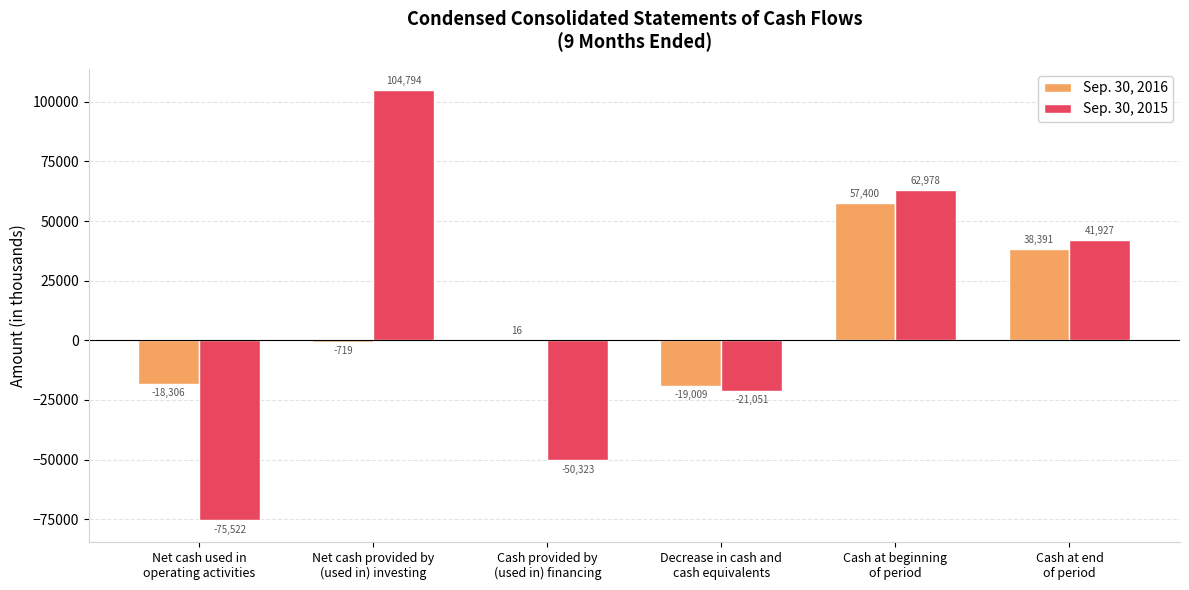

Reading left to right, list all the values displayed in this chart.

Sep. 30, 2016: -18306	-719	16	-19009	57400	38391
Sep. 30, 2015: -75522	104794	-50323	-21051	62978	41927